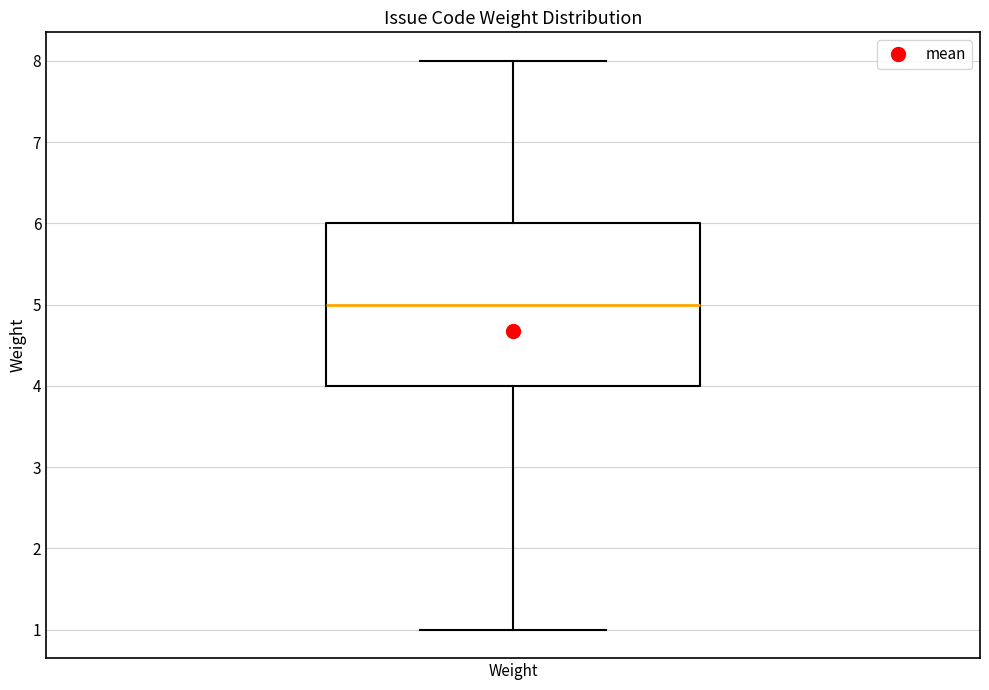

Transcribe this box plot: give where the median line is, the range the box spans, and where the two whiskers end, as read against the y-axis. The values are not printed on the chart, so give them approximately, as read against the axis.

median 5, box 4 to 6, whiskers 1 to 8